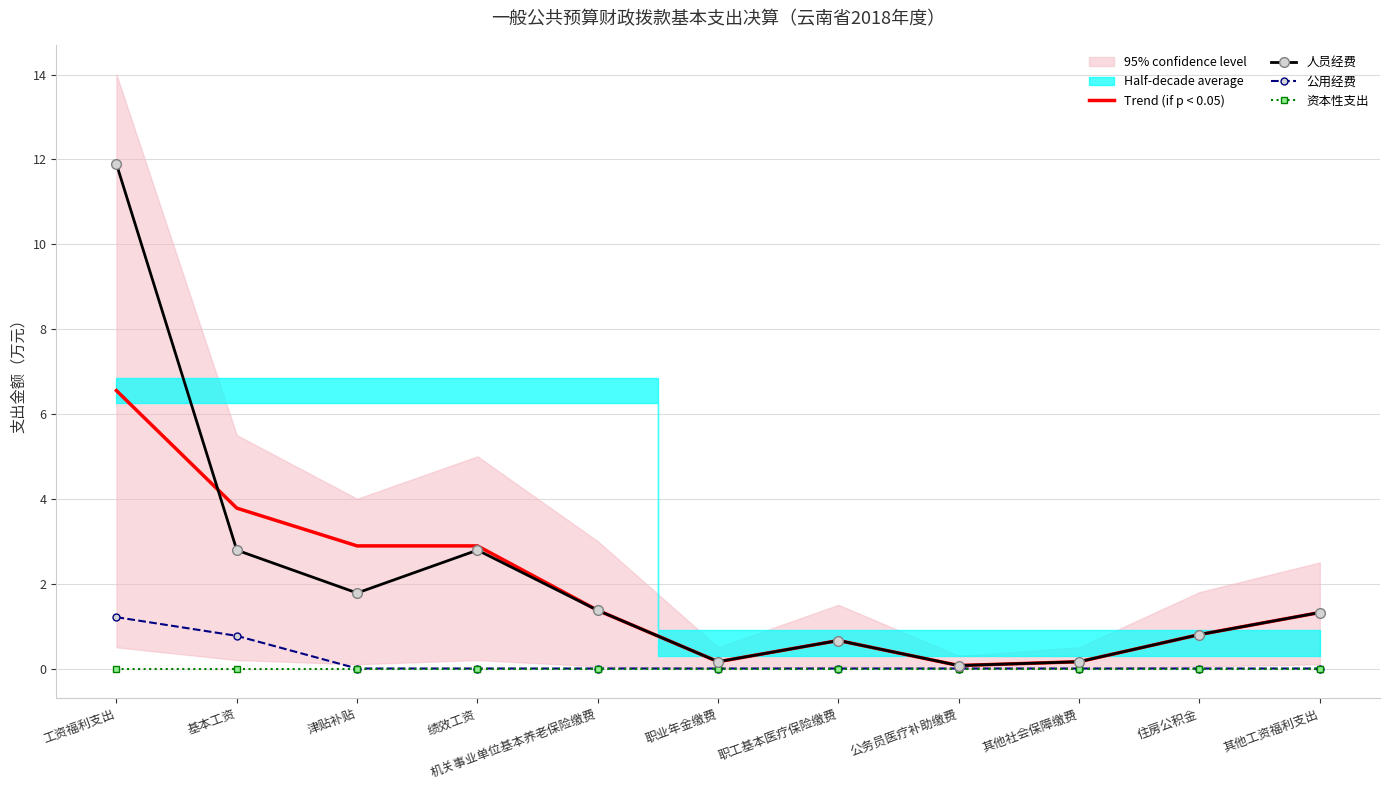

Rank the series at 机关事业单位基本养老保险缴费 from lowest to highest value.

公用经费, 资本性支出, Trend (if p < 0.05), 人员经费